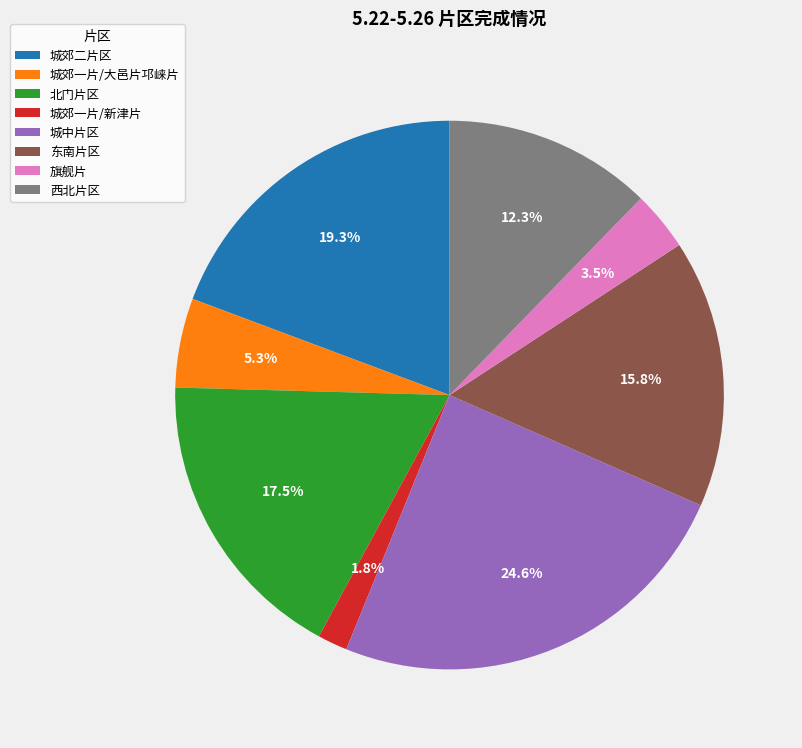

True or false: 城郊一片/大邑片邛崃片 accounts for 5% of the total.

True